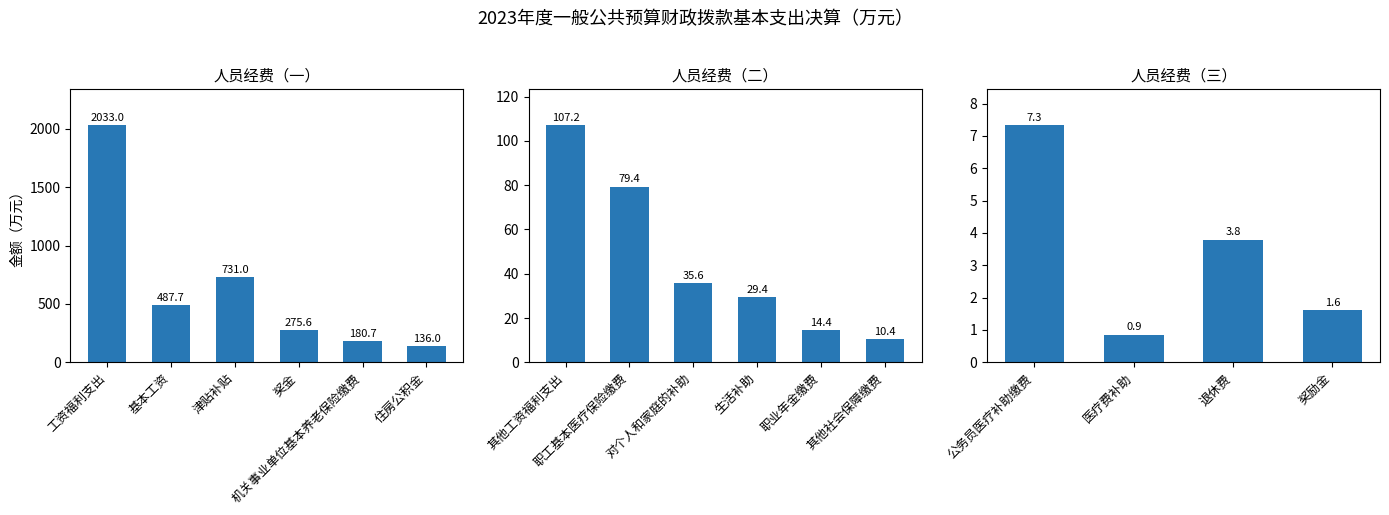

What is the label of the 1st bar from the left?

公务员医疗补助缴费